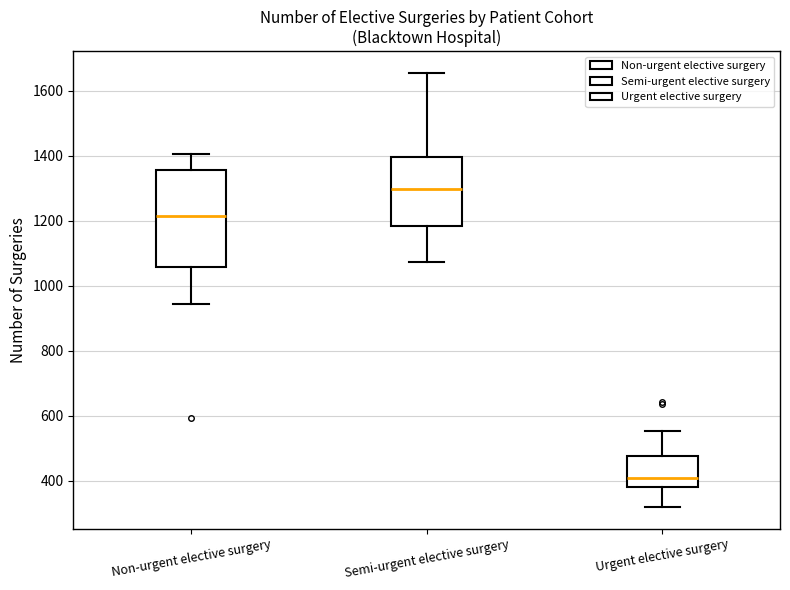

Comparing the boxes themselves (not the whiskers), which one is the tallest?

Non-urgent elective surgery